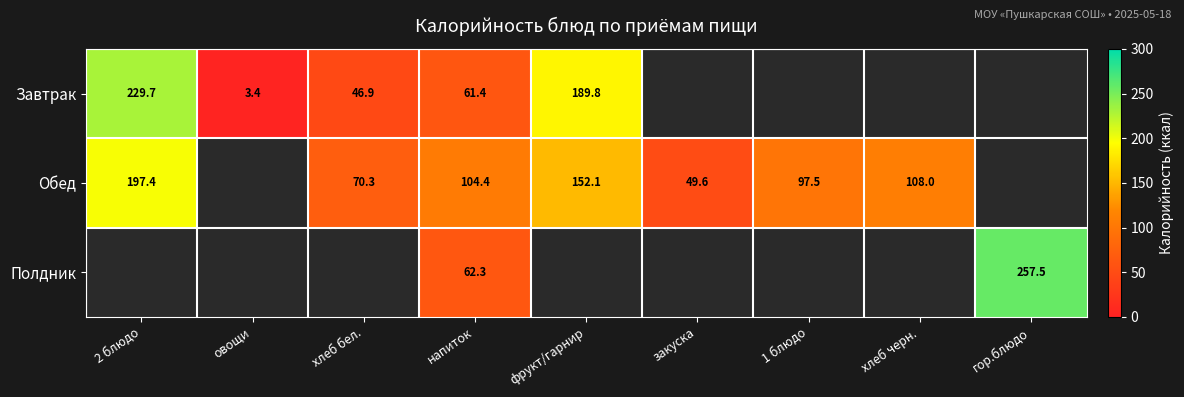

Between фрукт/гарнир and 2 блюдо, which is larger?

2 блюдо